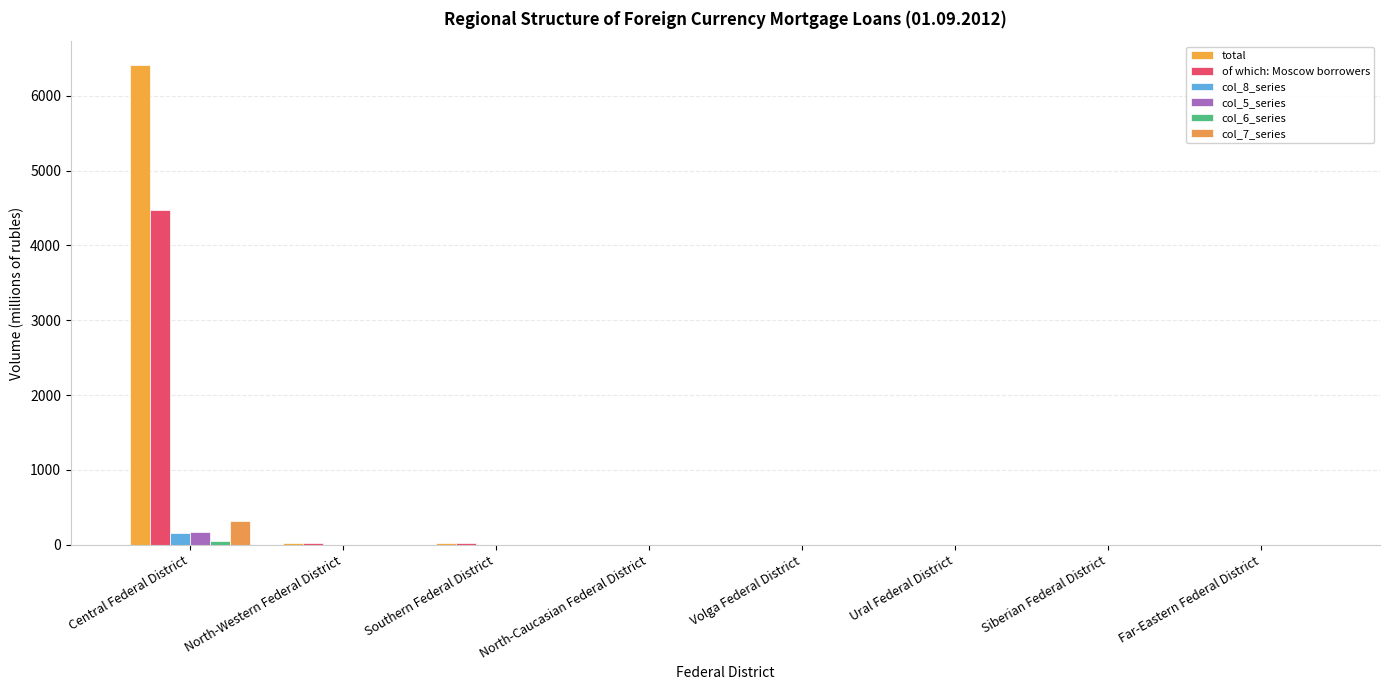

Reading left to right, list all the values displayed in this chart.

total: Central Federal District=6410	North-Western Federal District=20	Southern Federal District=30	North-Caucasian Federal District=0	Volga Federal District=0	Ural Federal District=0	Siberian Federal District=3	Far-Eastern Federal District=0
of which: Moscow borrowers: Central Federal District=4468	North-Western Federal District=20	Southern Federal District=30	North-Caucasian Federal District=0	Volga Federal District=0	Ural Federal District=0	Siberian Federal District=0	Far-Eastern Federal District=0
col_8_series: Central Federal District=164	North-Western Federal District=0	Southern Federal District=0	North-Caucasian Federal District=0	Volga Federal District=0	Ural Federal District=0	Siberian Federal District=0	Far-Eastern Federal District=2
col_5_series: Central Federal District=176	North-Western Federal District=0	Southern Federal District=0	North-Caucasian Federal District=0	Volga Federal District=0	Ural Federal District=0	Siberian Federal District=0	Far-Eastern Federal District=0
col_6_series: Central Federal District=50	North-Western Federal District=0	Southern Federal District=0	North-Caucasian Federal District=0	Volga Federal District=0	Ural Federal District=0	Siberian Federal District=0	Far-Eastern Federal District=0
col_7_series: Central Federal District=320	North-Western Federal District=0	Southern Federal District=0	North-Caucasian Federal District=0	Volga Federal District=0	Ural Federal District=0	Siberian Federal District=0	Far-Eastern Federal District=0